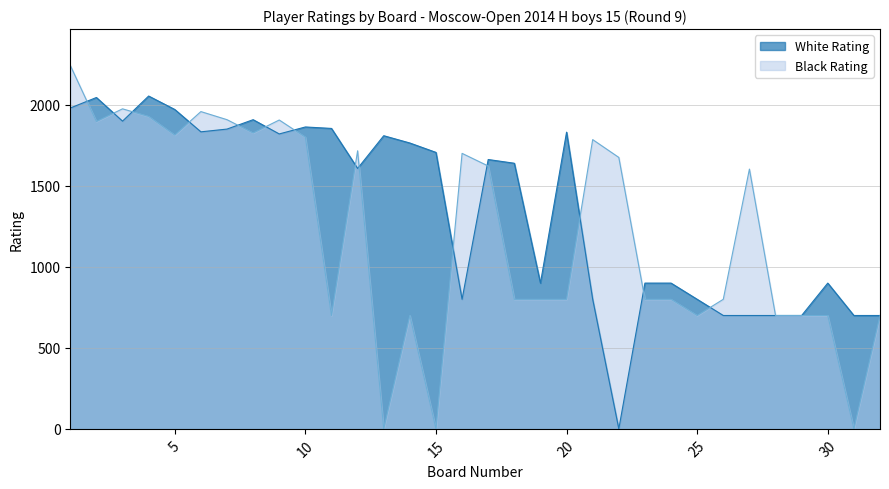

What is the value of the White Rating point at the 23rd from the left?

900